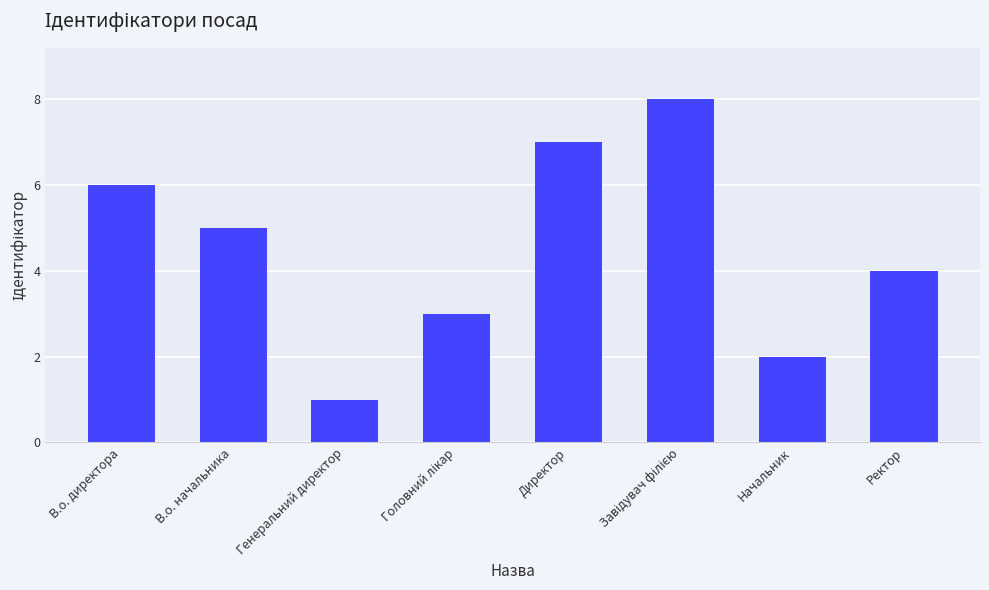

What is the change in value from В.о. начальника to Генеральний директор?

-4